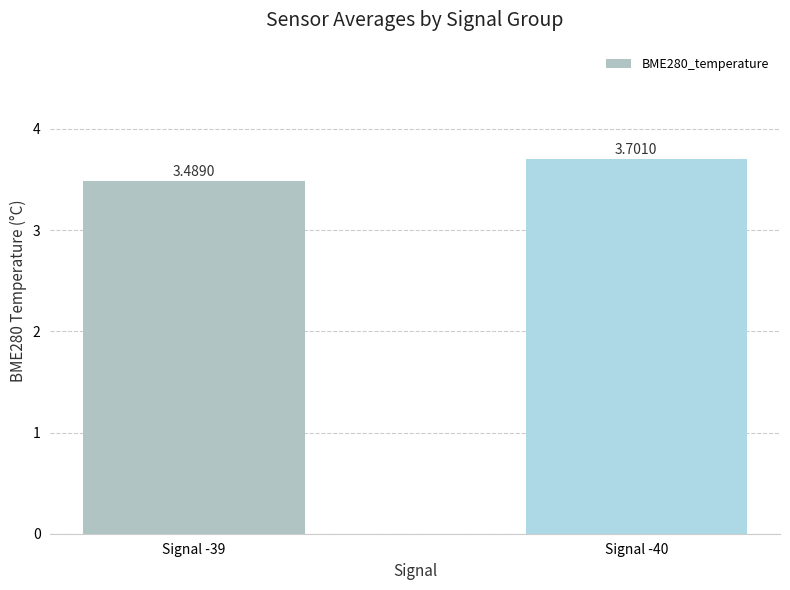

What is the sum of the values at Signal -40 and Signal -39?

7.2